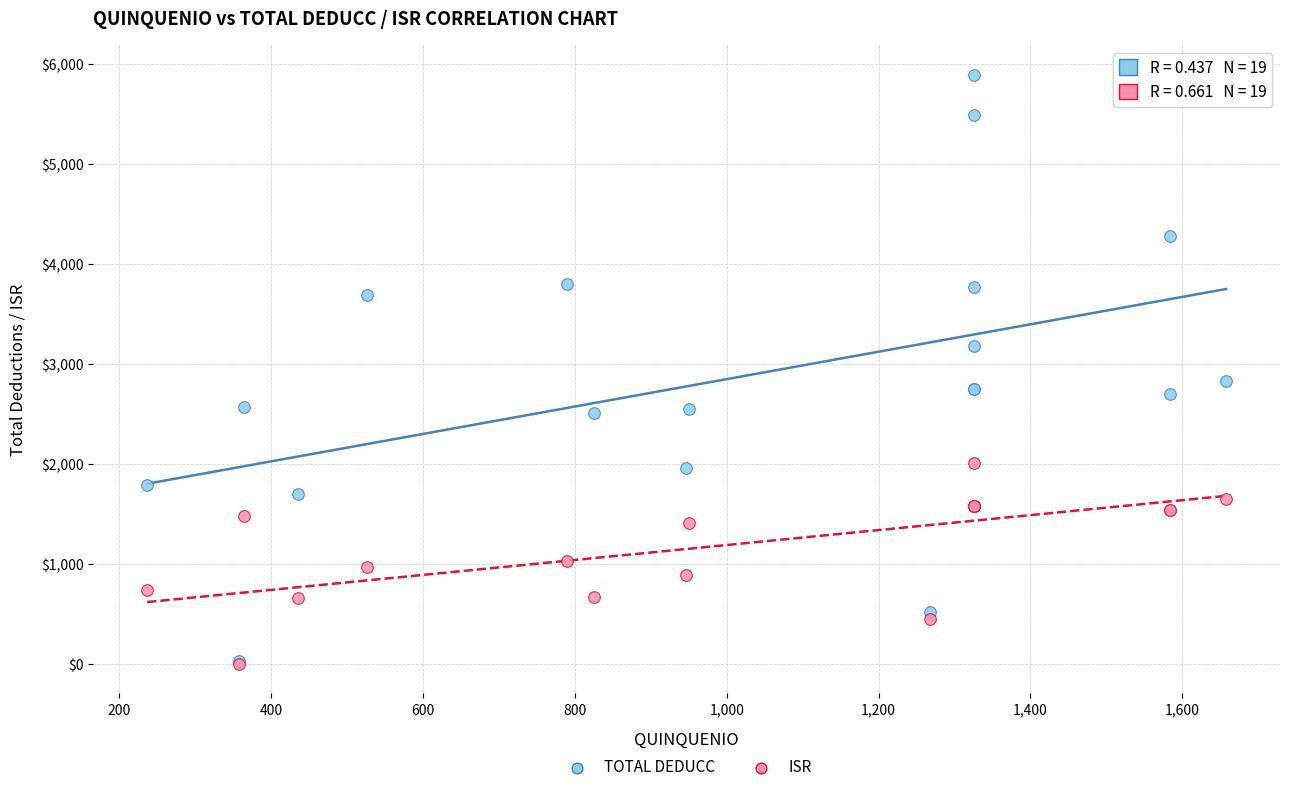

Across all series, what Y value is closest to 2946?

2828.2